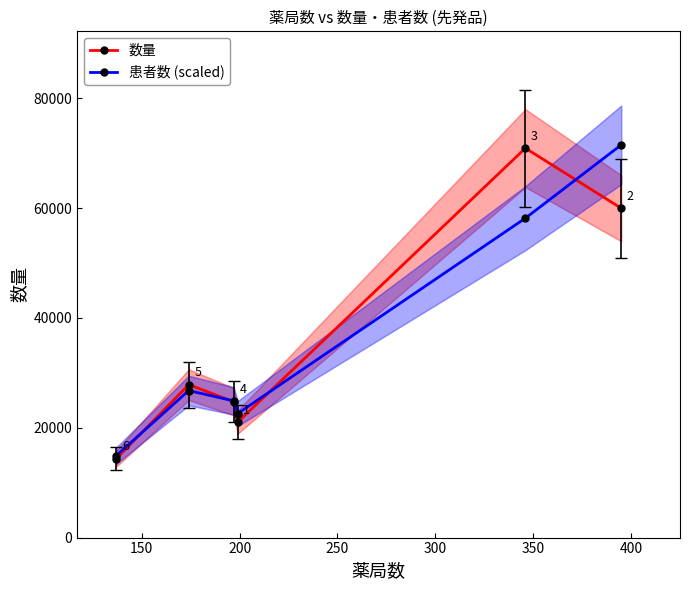

What is the difference between the highest and lowest values at 100?

552.2